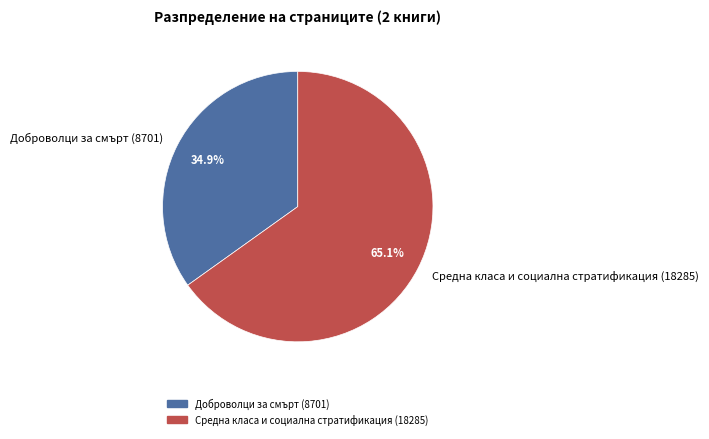

To the nearest percent, what is the combined percentage of Доброволци за смърт (8701) and Средна класа и социална стратификация (18285)?

100%